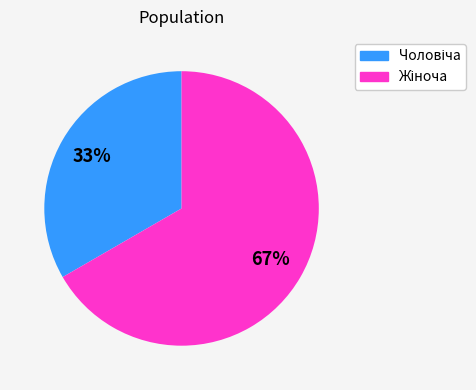

Is there a majority slice in this chart?

Yes